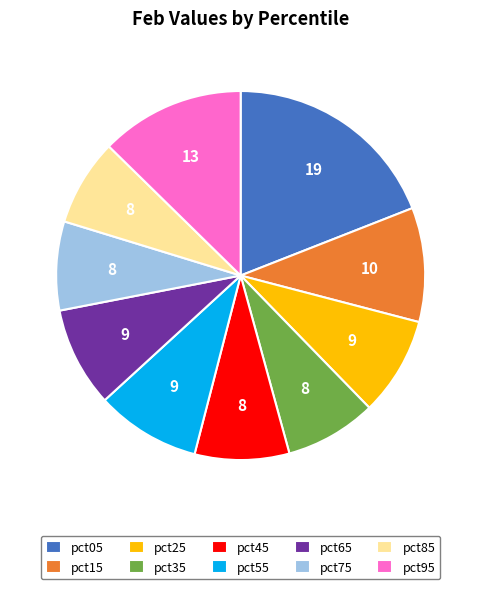

Do pct55 and pct05 together represent more than half of the pie?

No